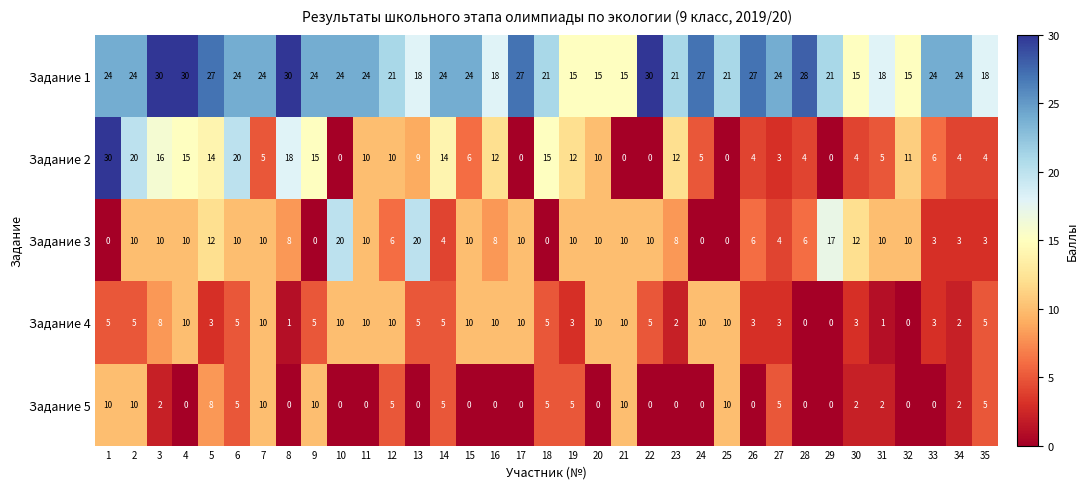

Which series changed the most between 4 and 31?

Задание 1